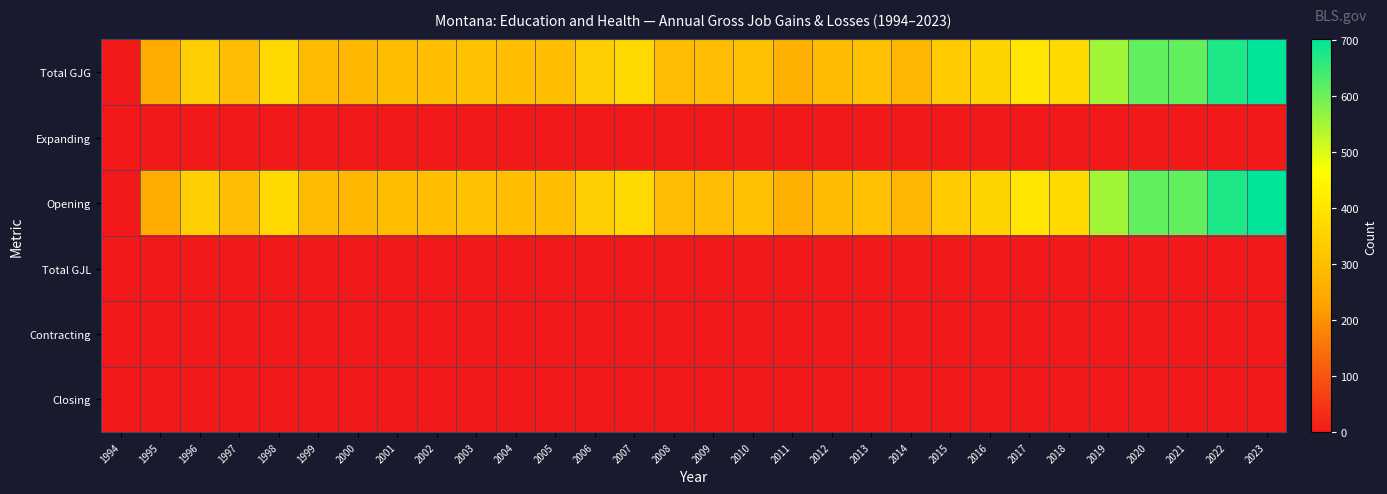

How many distinct data groups are displayed?

6